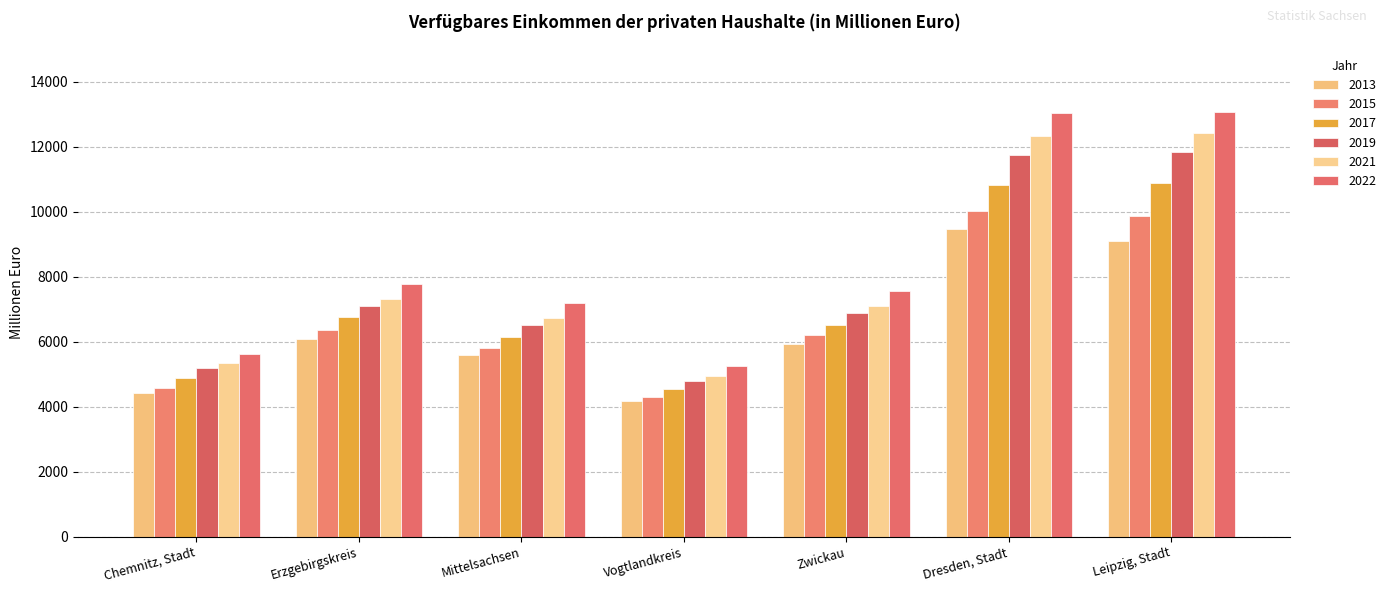

Reading right to left, list all the values displayed in this chart.

2013: Leipzig, Stadt=9103.1	Dresden, Stadt=9458.6	Zwickau=5927.6	Vogtlandkreis=4163.8	Mittelsachsen=5600.4	Erzgebirgskreis=6092.7	Chemnitz, Stadt=4432.8
2015: Leipzig, Stadt=9876.2	Dresden, Stadt=10014.1	Zwickau=6209.4	Vogtlandkreis=4306.3	Mittelsachsen=5814.1	Erzgebirgskreis=6361.8	Chemnitz, Stadt=4586.1
2017: Leipzig, Stadt=10885.2	Dresden, Stadt=10810.7	Zwickau=6501.2	Vogtlandkreis=4552.8	Mittelsachsen=6142.6	Erzgebirgskreis=6757.7	Chemnitz, Stadt=4871.9
2019: Leipzig, Stadt=11849.9	Dresden, Stadt=11760.1	Zwickau=6887.5	Vogtlandkreis=4798.8	Mittelsachsen=6504.8	Erzgebirgskreis=7082.6	Chemnitz, Stadt=5184.5
2021: Leipzig, Stadt=12408.0	Dresden, Stadt=12343.4	Zwickau=7109.4	Vogtlandkreis=4953.9	Mittelsachsen=6730.6	Erzgebirgskreis=7313.8	Chemnitz, Stadt=5341.7
2022: Leipzig, Stadt=13068.4	Dresden, Stadt=13042.9	Zwickau=7550.2	Vogtlandkreis=5262.3	Mittelsachsen=7197.0	Erzgebirgskreis=7786.0	Chemnitz, Stadt=5632.0